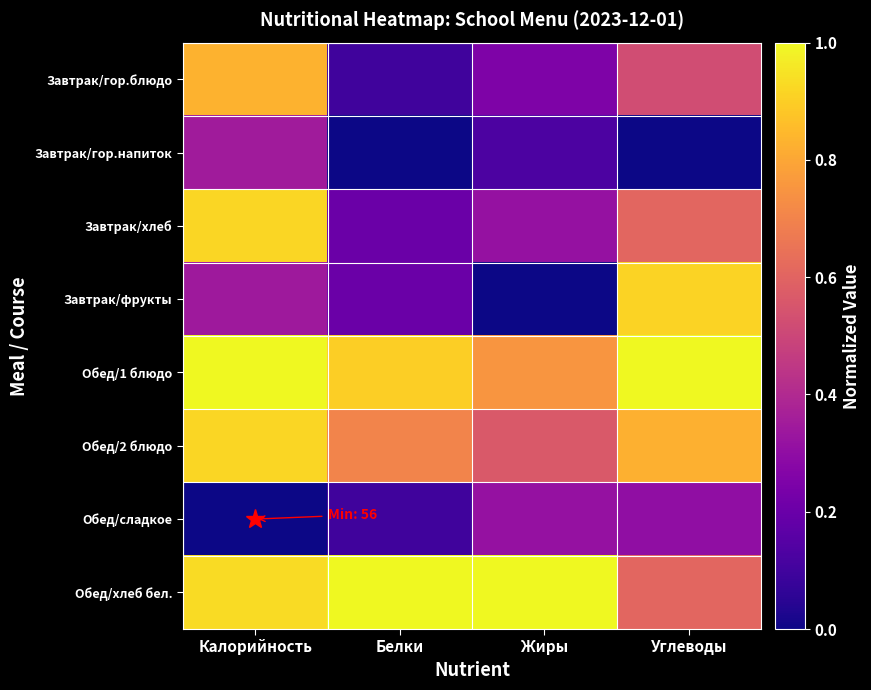

At which category does the chart reach its peak across all series?

Калорийность